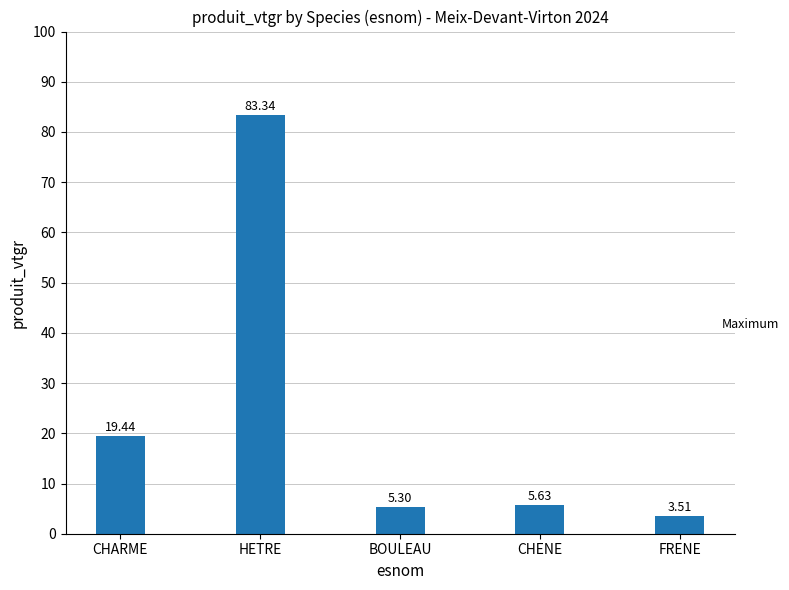

Approximately how many times larger is the value at HETRE compared to CHARME?

4.3